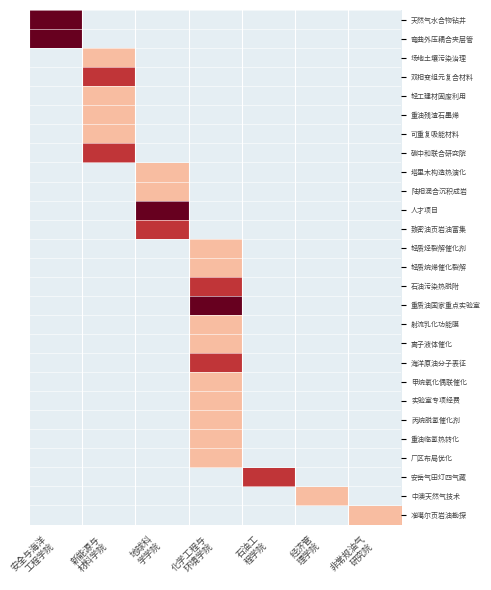

What is the greatest value displayed?

3.8